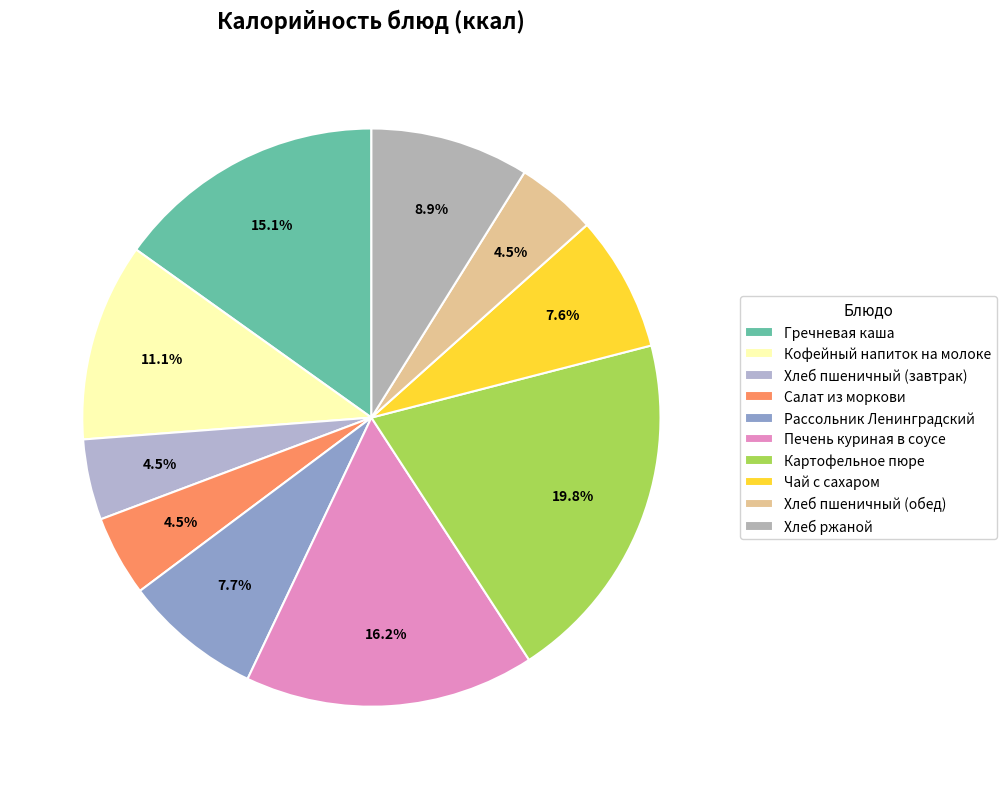

Which category has the smallest portion of the pie?

Хлеб пшеничный (обед)